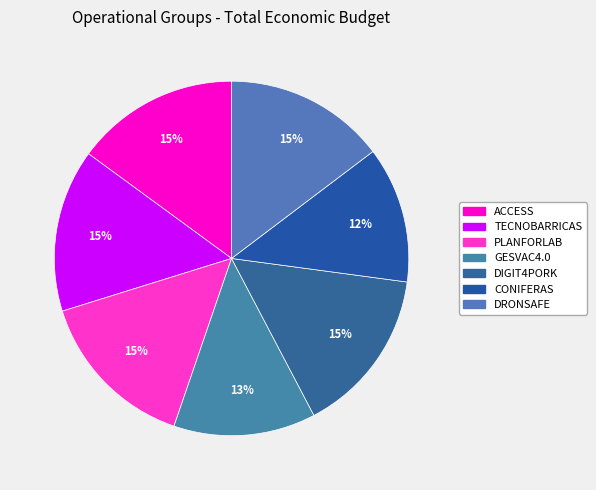

True or false: CONIFERAS accounts for 1% of the total.

False